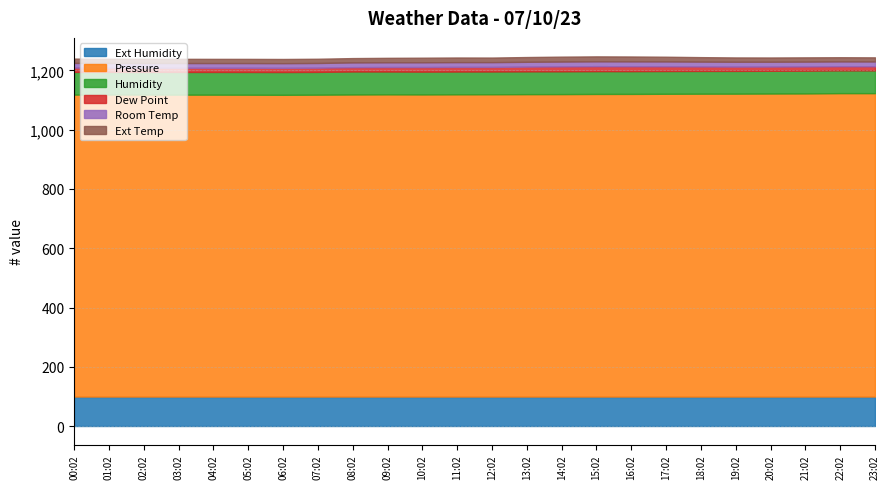

True or false: Room Temp has more than 1 points higher than both neighbors.

False